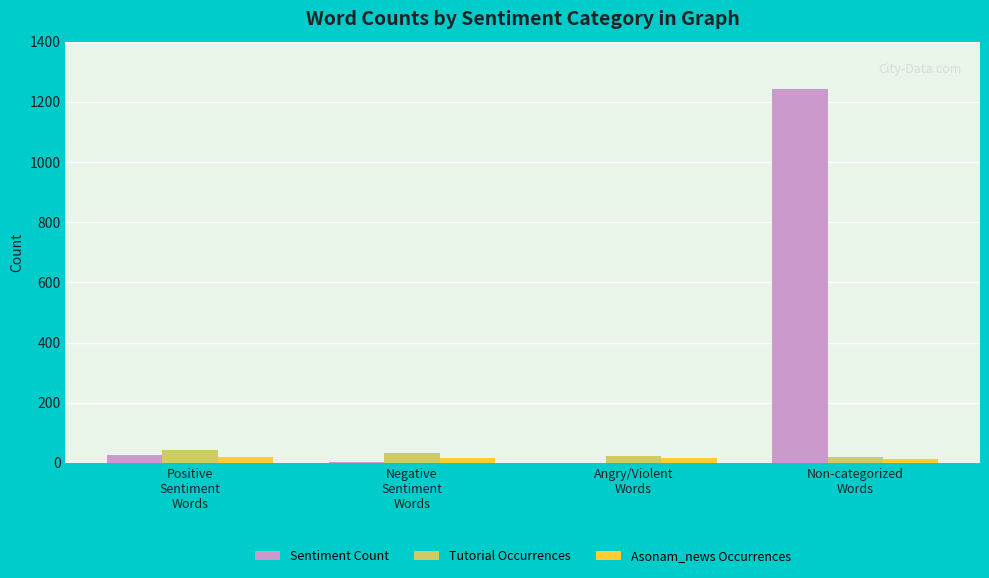

Which series has the largest total across all categories?

Sentiment Count